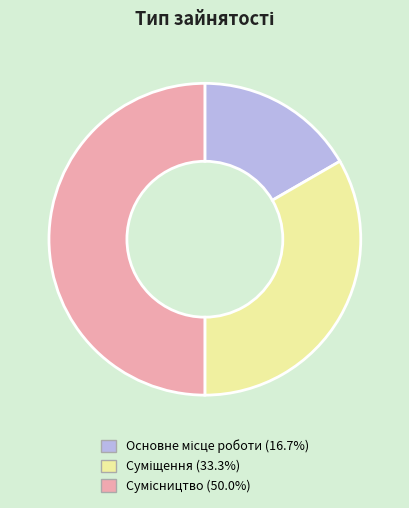

Is Сумісництво the majority of the pie?

No